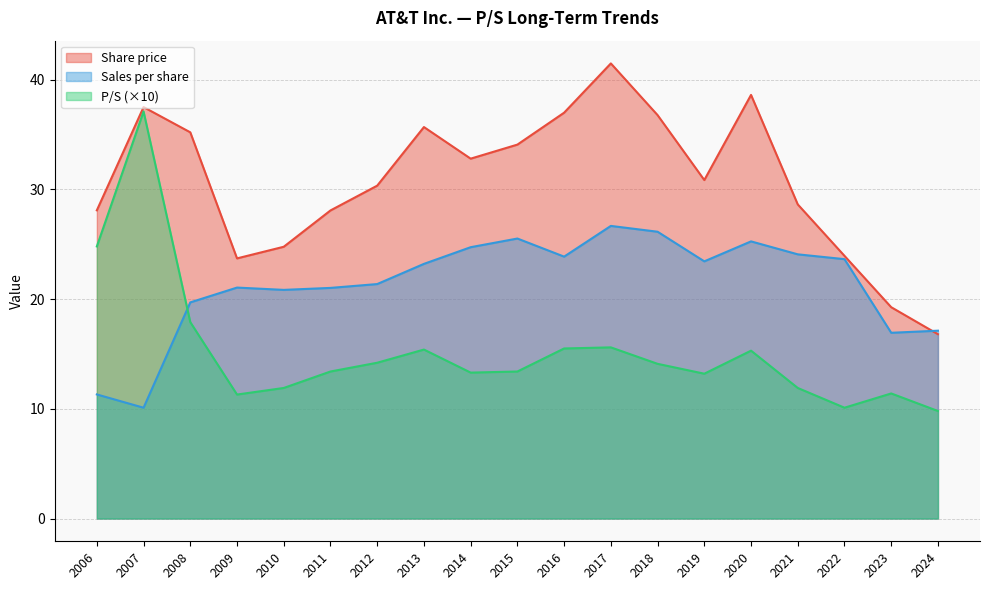

In Share price, how many points are lower than both neighbors (excluding endpoints)?

3